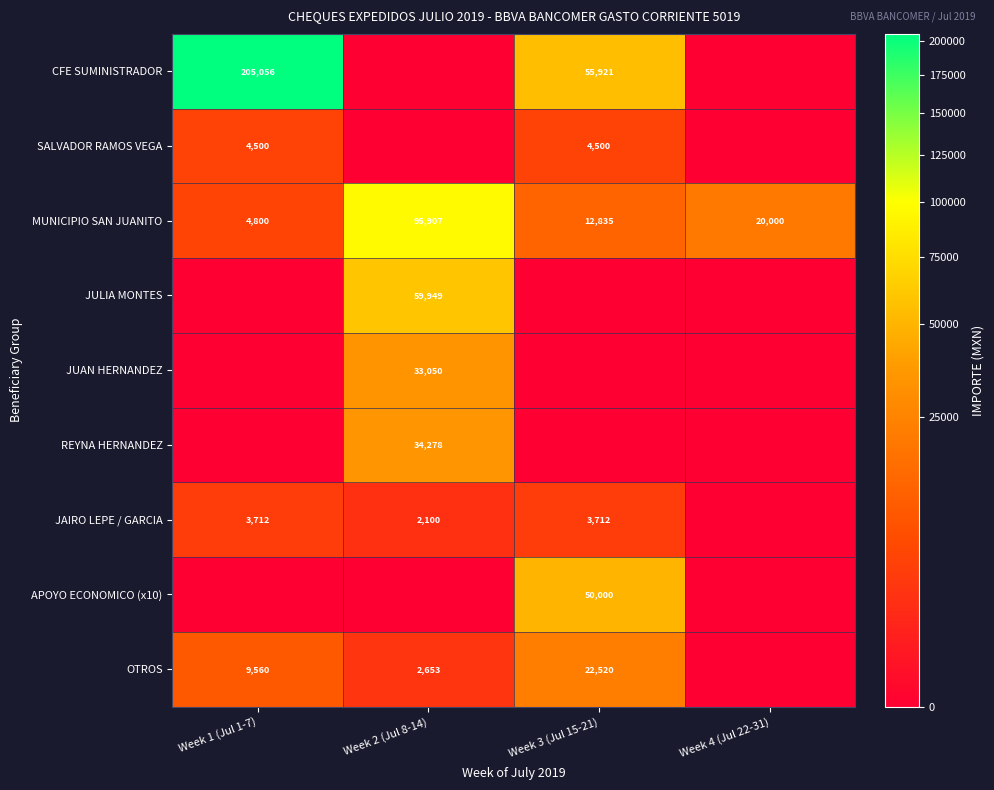

What is the approximate value of MUNICIPIO SAN JUANITO at Week 1 (Jul 1-7)?

4800